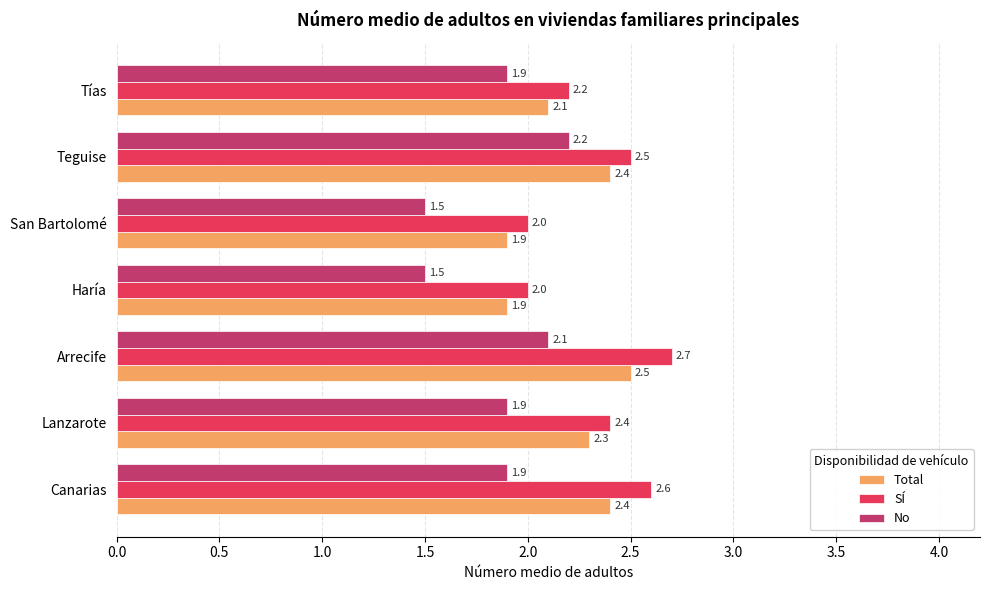

At which label does Total reach its peak?

Arrecife